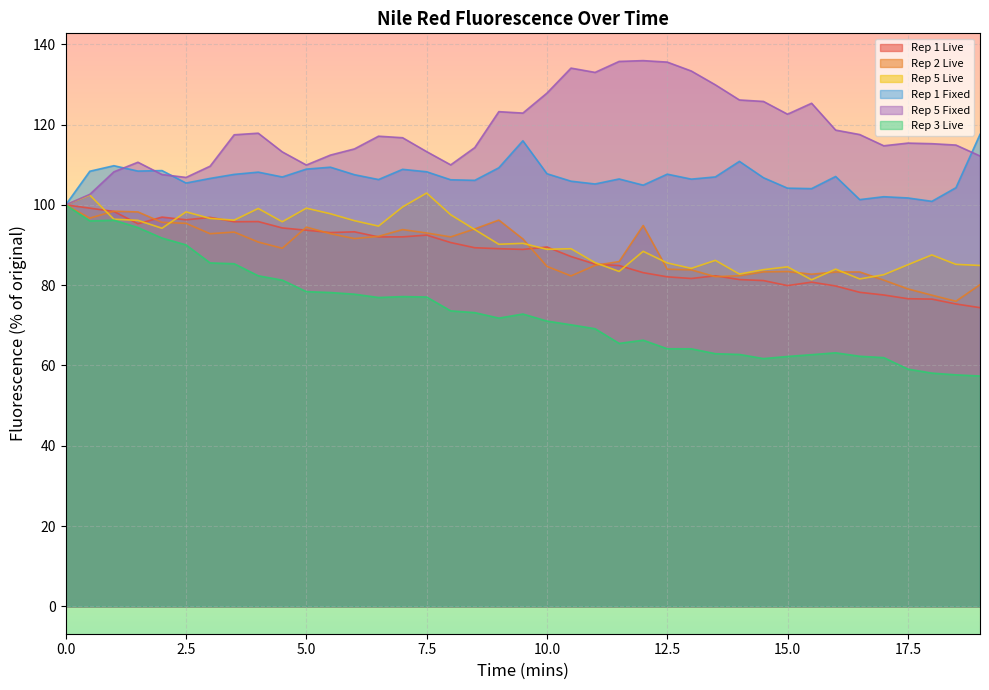

True or false: Rep 1 Live has a value of 149.4 at 6.5.

False